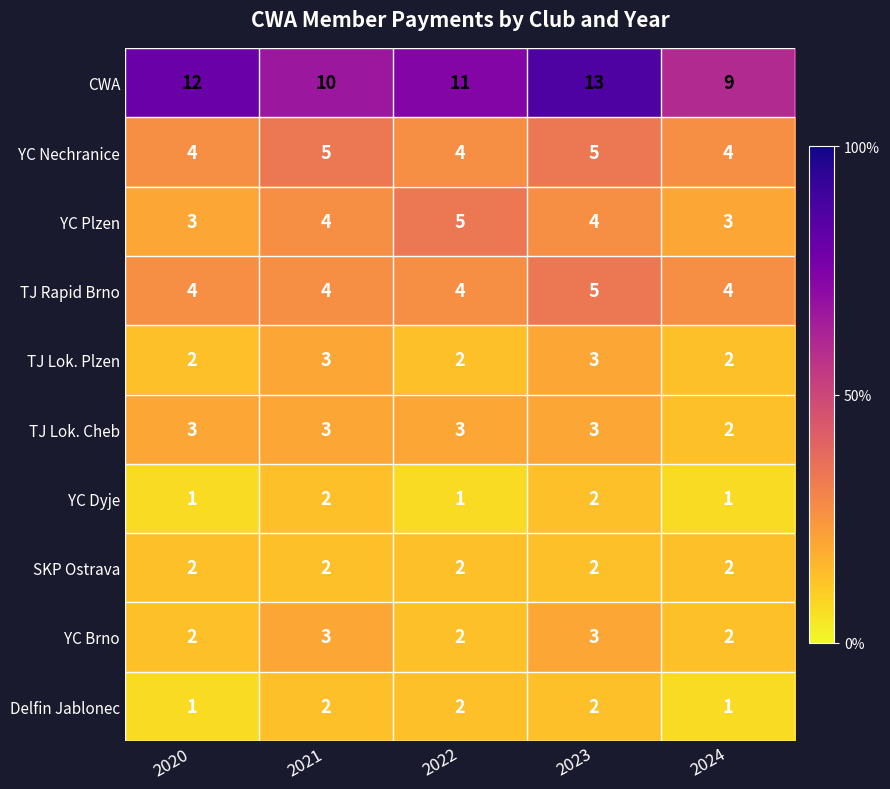

How many TJ Lok. Cheb values are between 3 and 4?

4